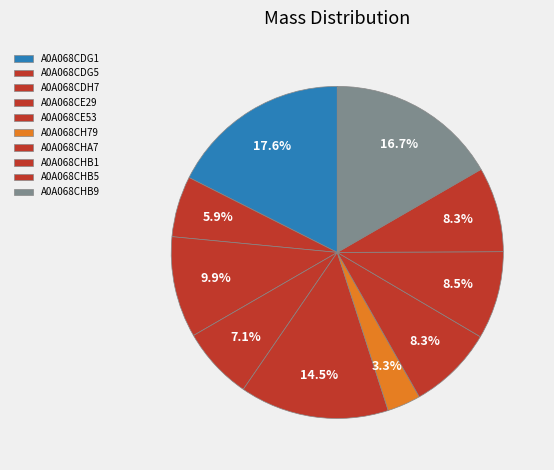

Is it true that A0A068CE53 is 24% of the pie?

False